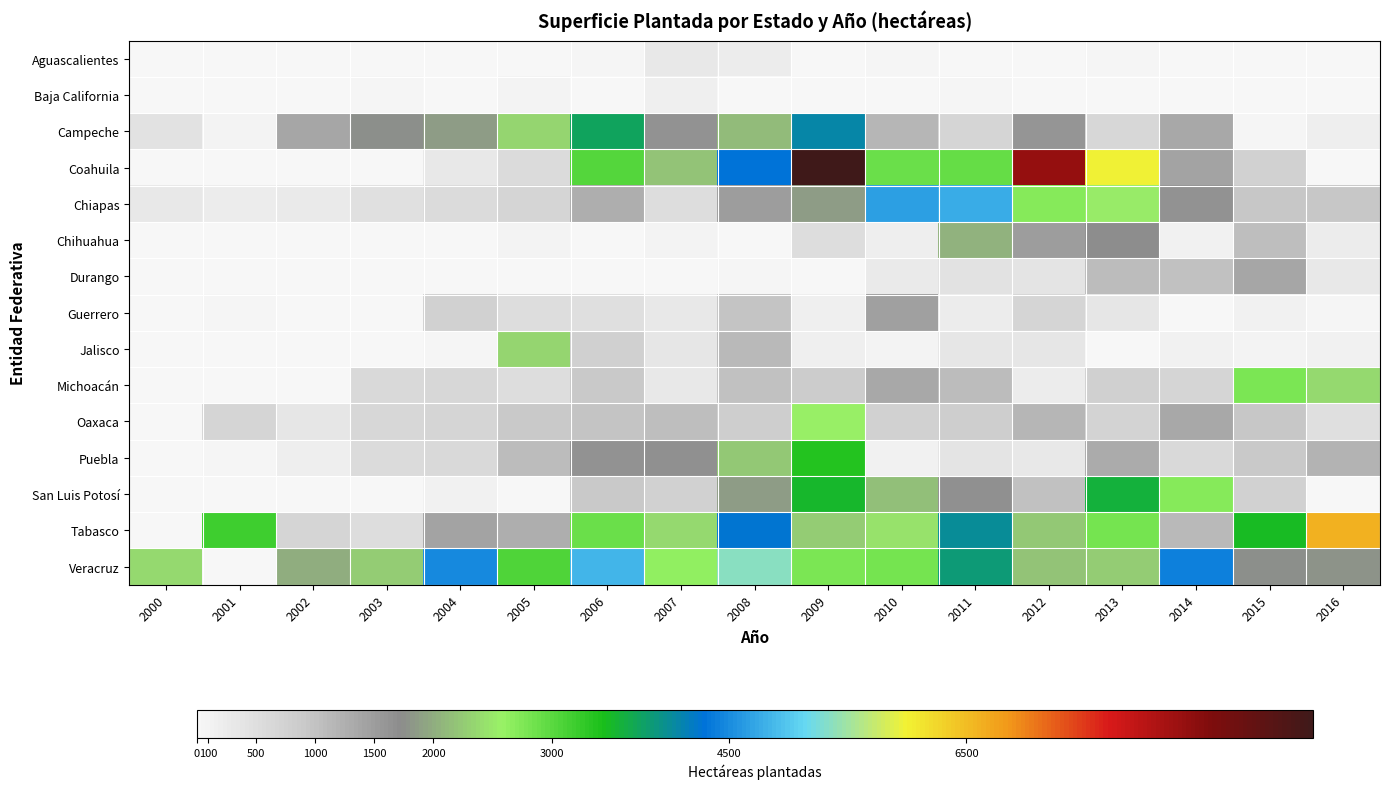

List the series in order of their peak value, highest first.

Coahuila, Tabasco, Veracruz, Chiapas, Campeche, San Luis Potosí, Puebla, Michoacán, Oaxaca, Jalisco, Chihuahua, Guerrero, Durango, Aguascalientes, Baja California